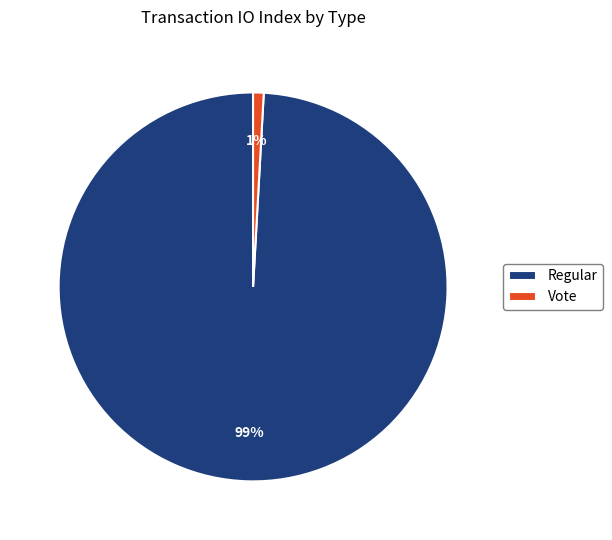

Which has a higher value, Regular or Vote?

Regular